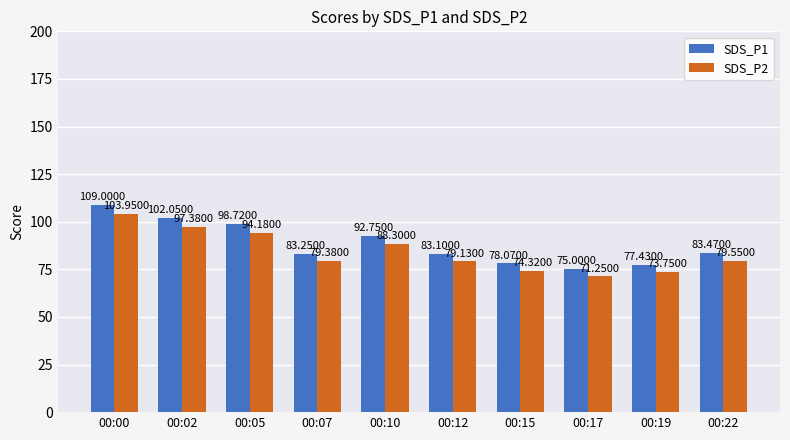

What is the greatest value displayed?

109.0